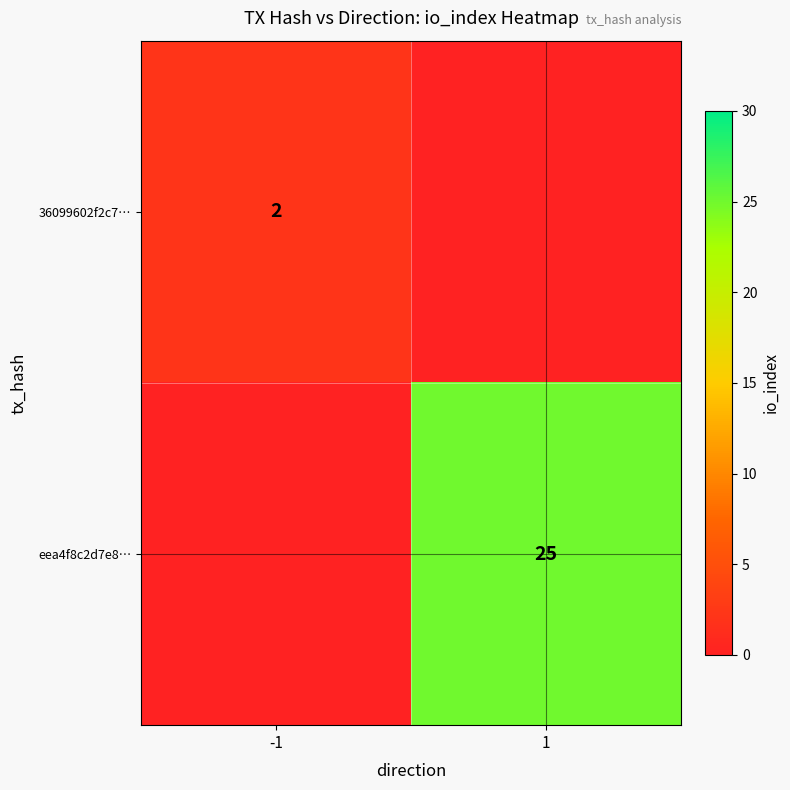

True or false: 36099602f2c7… has a value of 1 at -1.

False